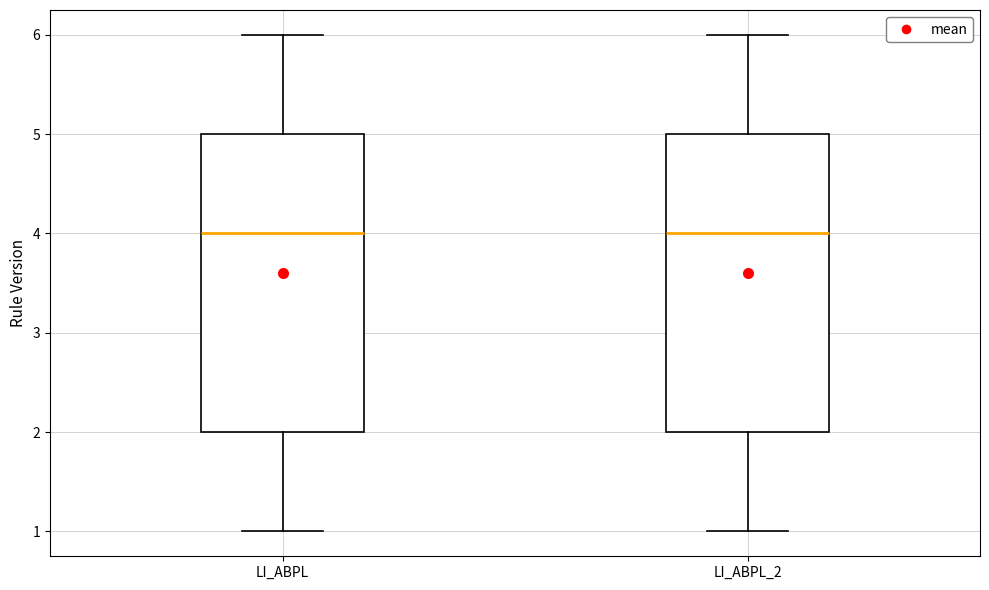

Where does the lower whisker of the box for LI_ABPL_2 end on the y-axis? The values are not printed on the chart, so give them approximately, as read against the axis.

1